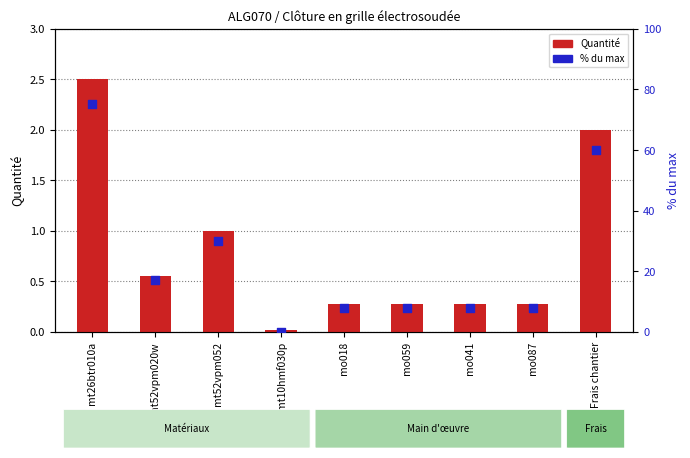

At which category is the sum across all series the highest?

mt26btr010a